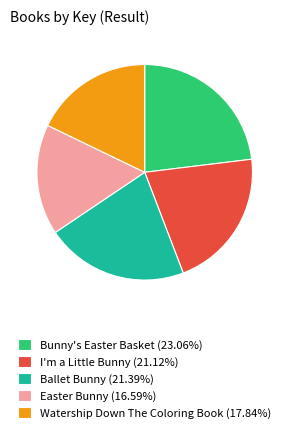

Which slice is the largest?

Bunny's Easter Basket